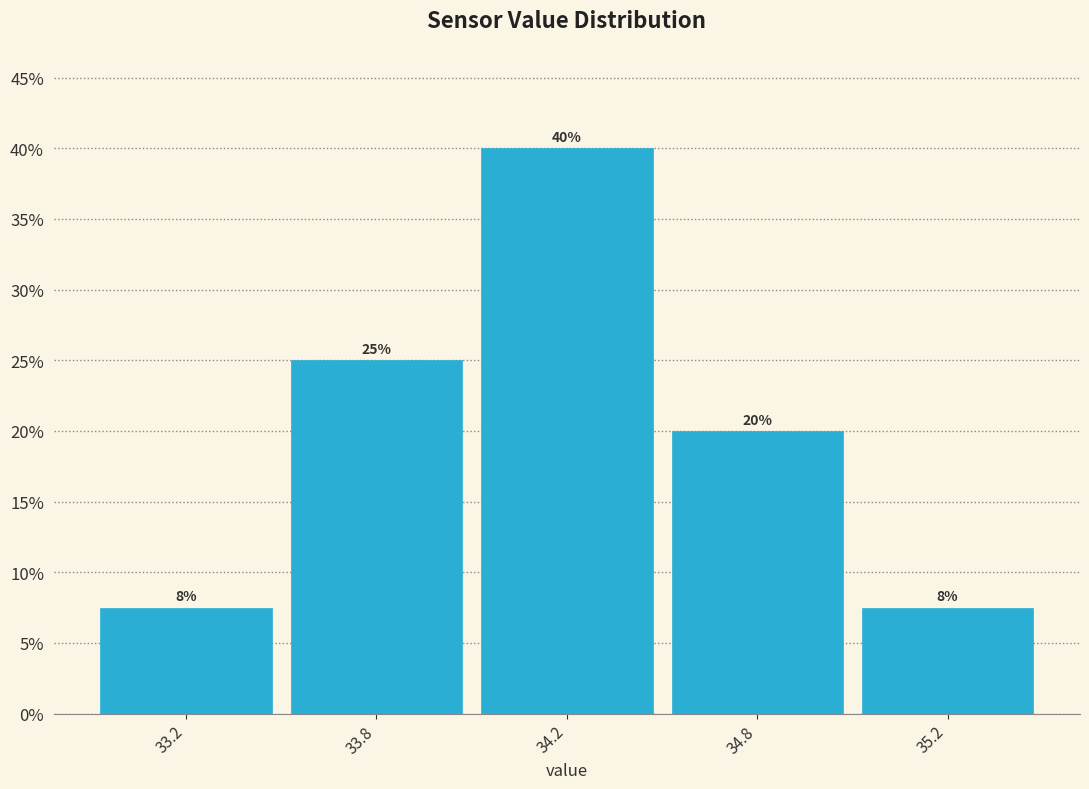

What is the difference between the values at 33.8 and 34.8?

5.0